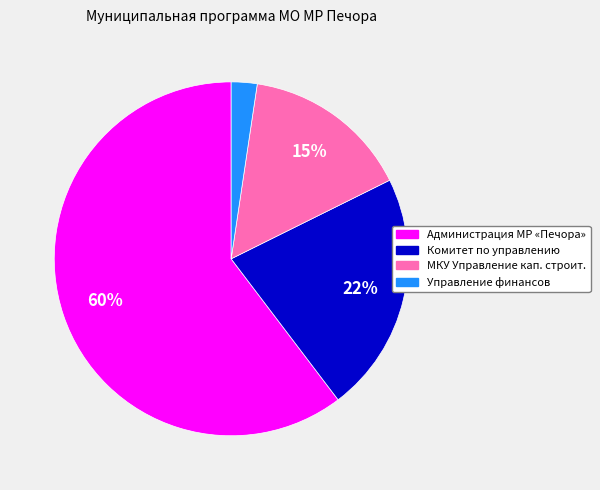

To the nearest percent, what portion does Управление финансов represent?

2%